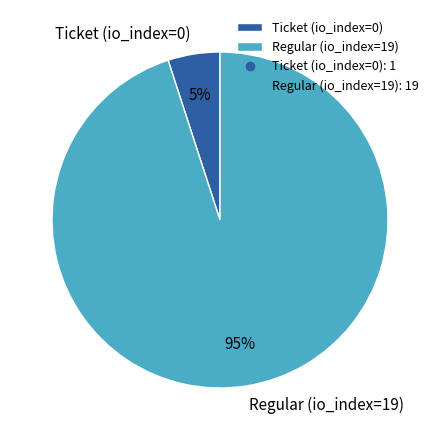

Which slice is the smallest?

Ticket (io_index=0)